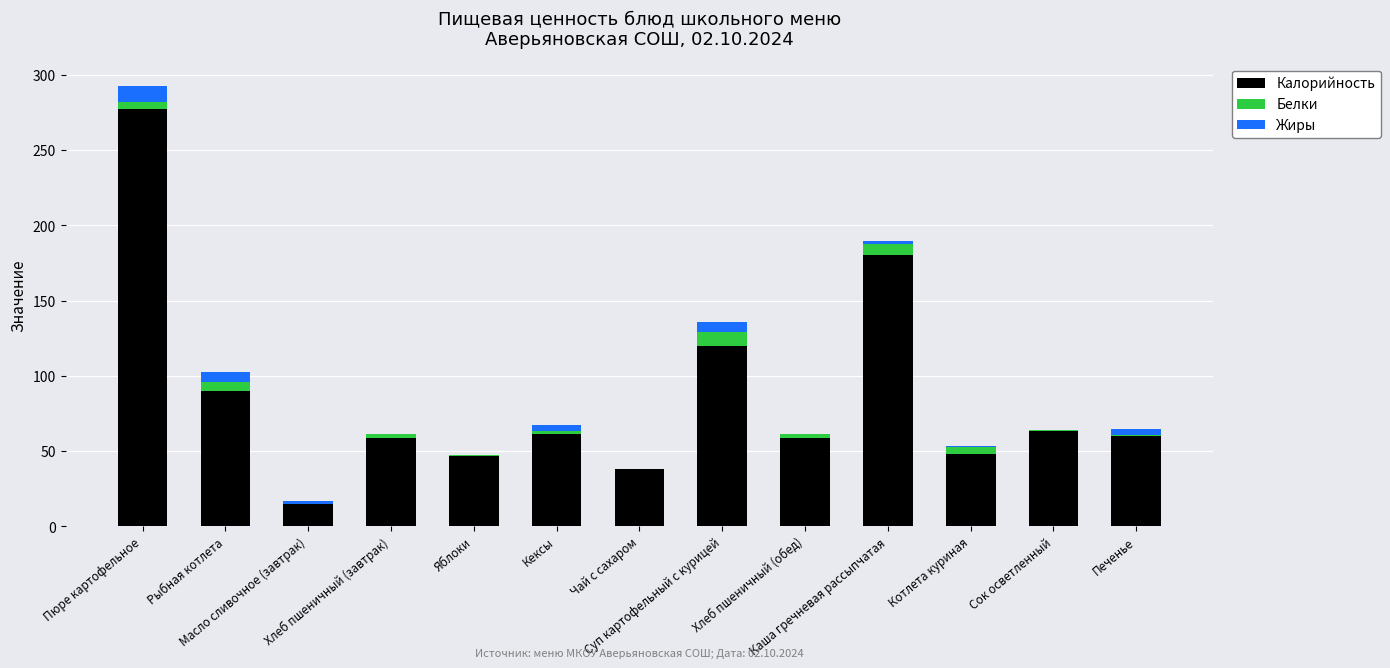

List the labels in order of Белки value, largest first.

Суп картофельный с курицей, Каша гречневая рассыпчатая, Рыбная котлета, Пюре картофельное, Котлета куриная, Хлеб пшеничный (завтрак), Хлеб пшеничный (обед), Кексы, Печенье, Сок осветленный, Яблоки, Масло сливочное (завтрак), Чай с сахаром